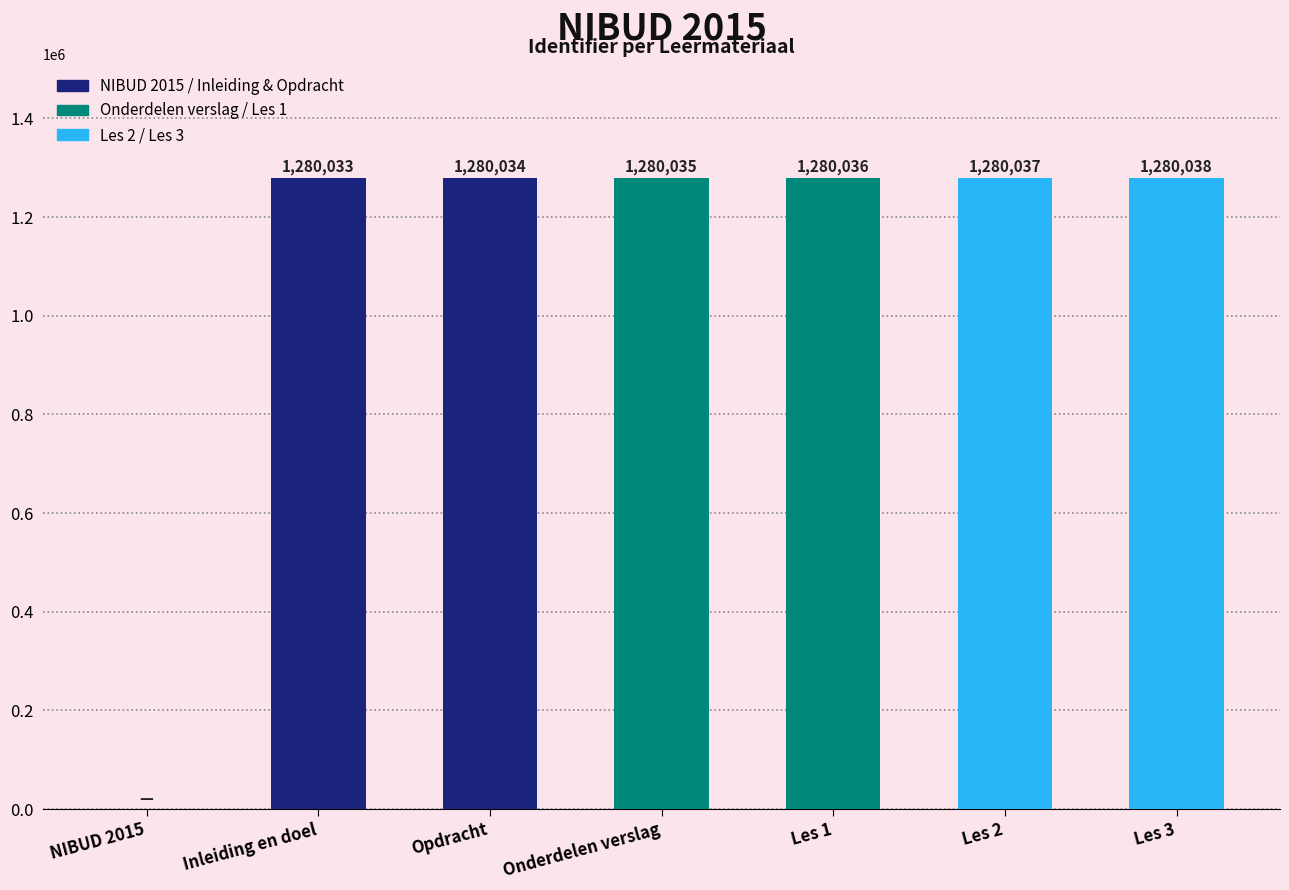

Read the value at Les 2, to the nearest 100.

1280000